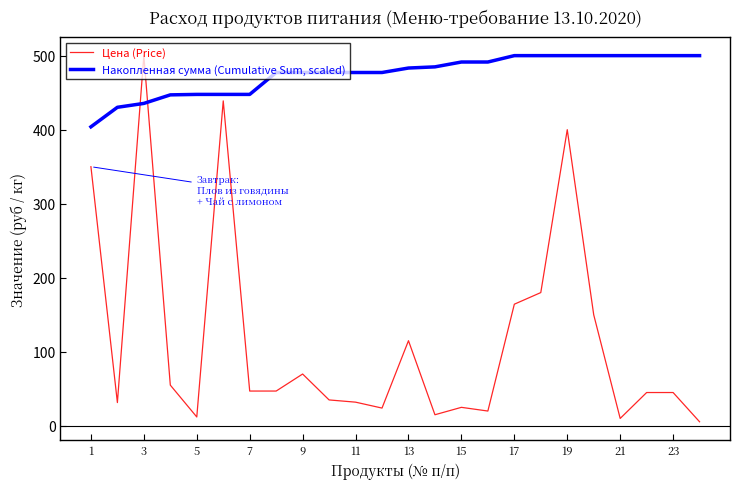

Which series has the largest range (max minus min)?

Цена (Price)